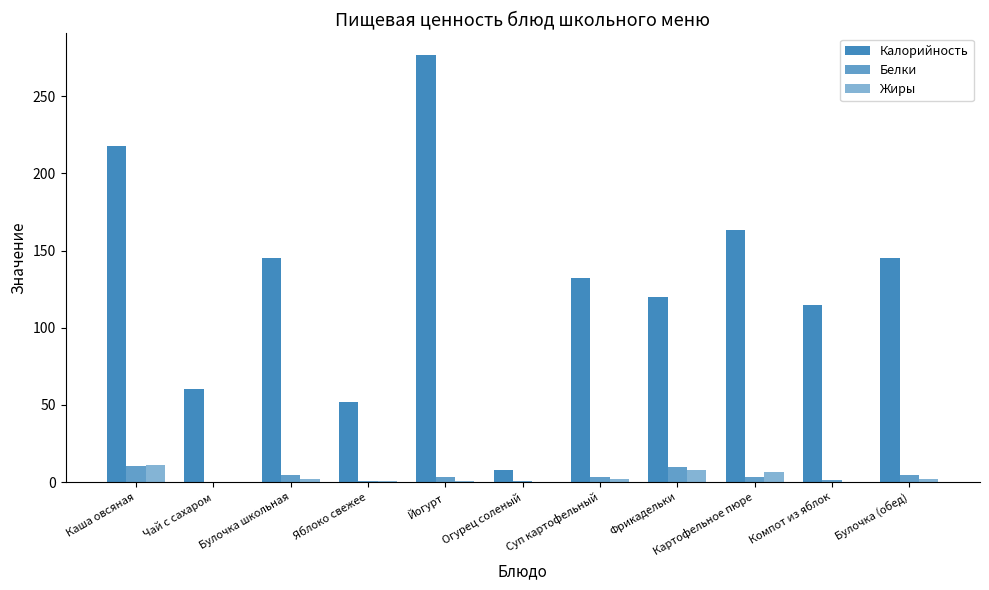

Which series has the largest total across all categories?

Калорийность